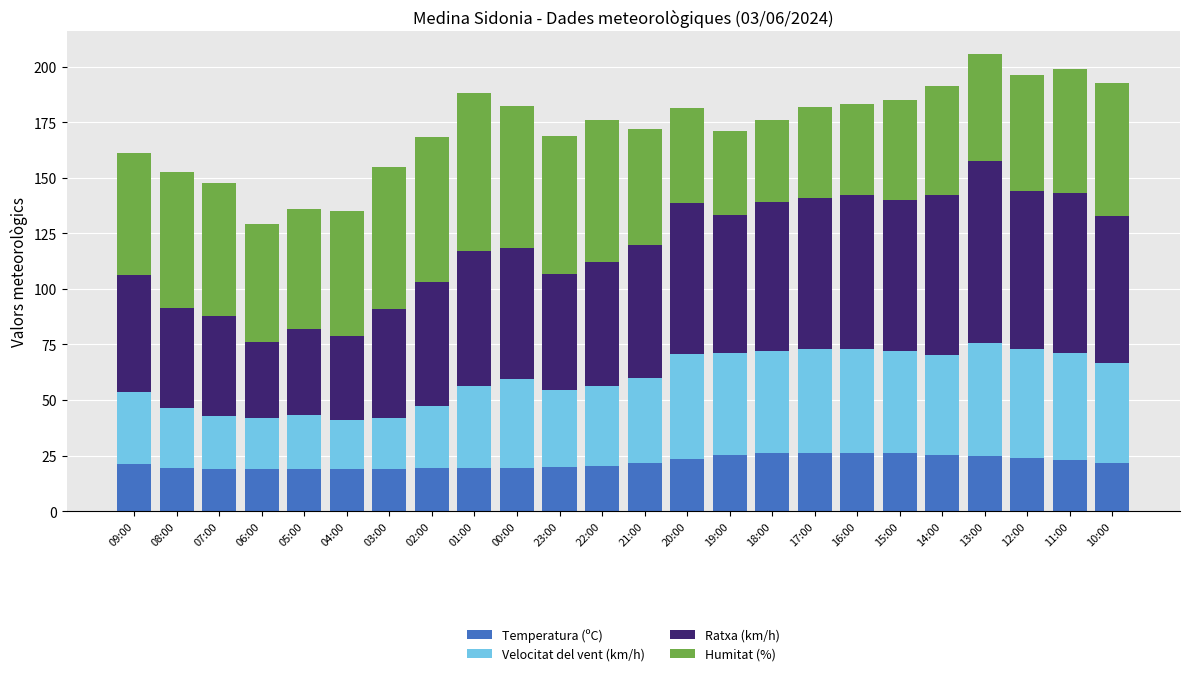

What is the minimum value for Temperatura (ºC)?

18.9